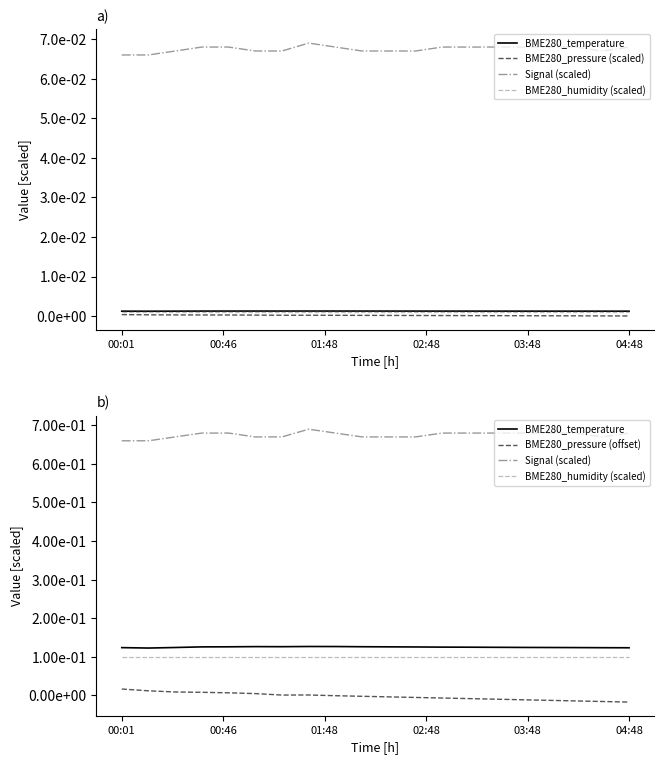

What are all the series names shown in the legend?

BME280_temperature, BME280_pressure (scaled), Signal (scaled), BME280_humidity (scaled), BME280_pressure (offset)